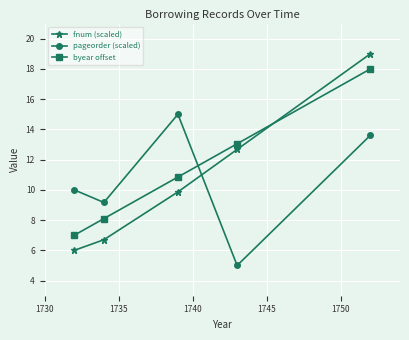

Rank the series by their maximum value, from lowest to highest.

pageorder (scaled), byear offset, fnum (scaled)